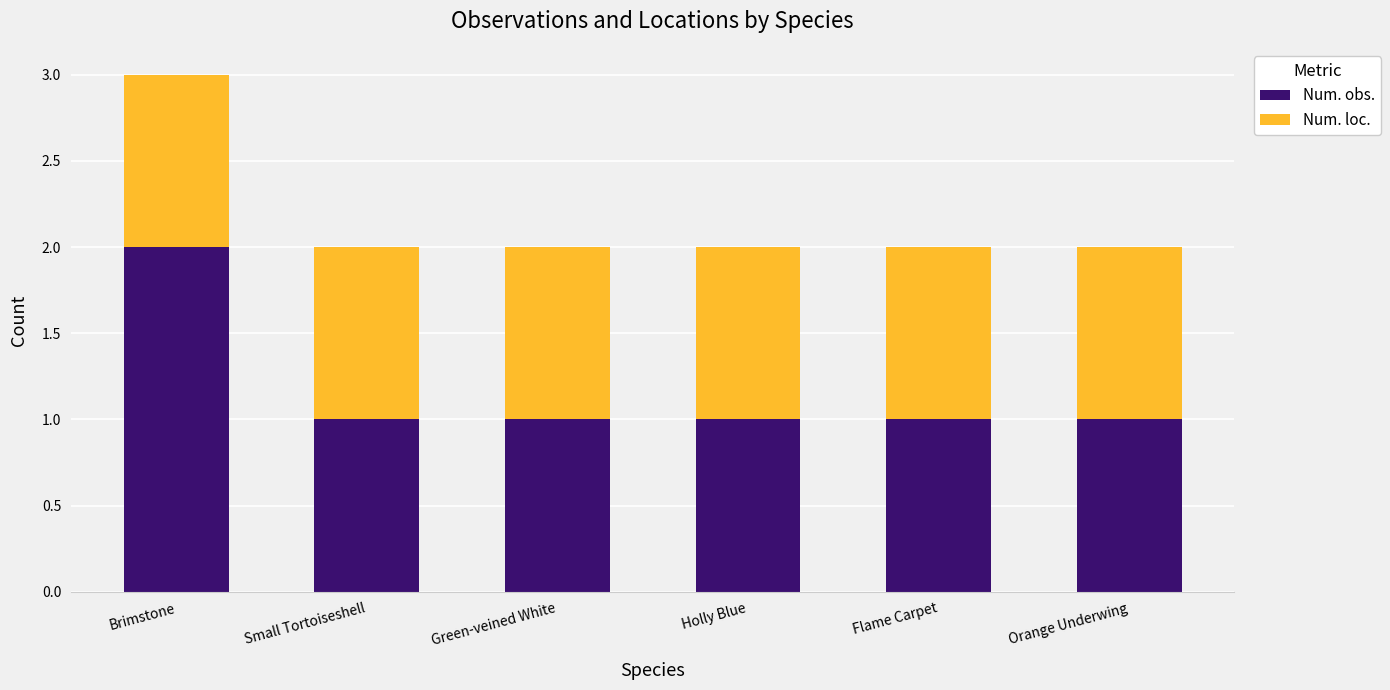

What is the sum of all Num. obs. values?

7